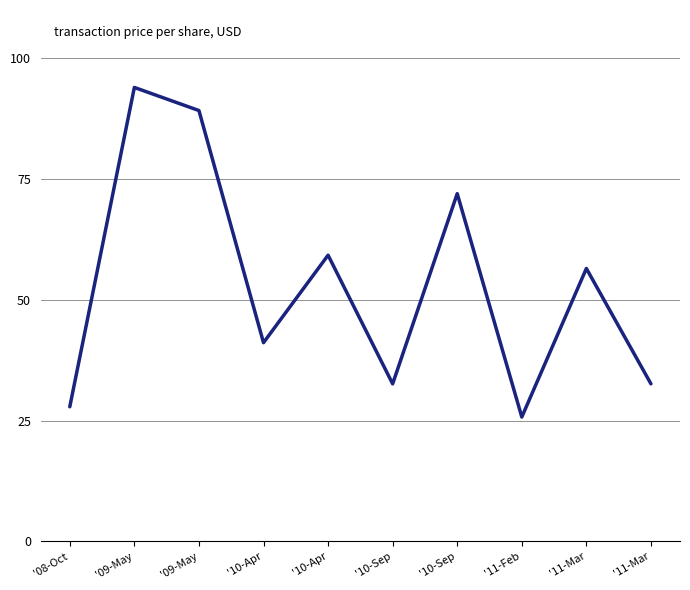

How many interior local peaks (higher than both neighbors) does the data have?

4